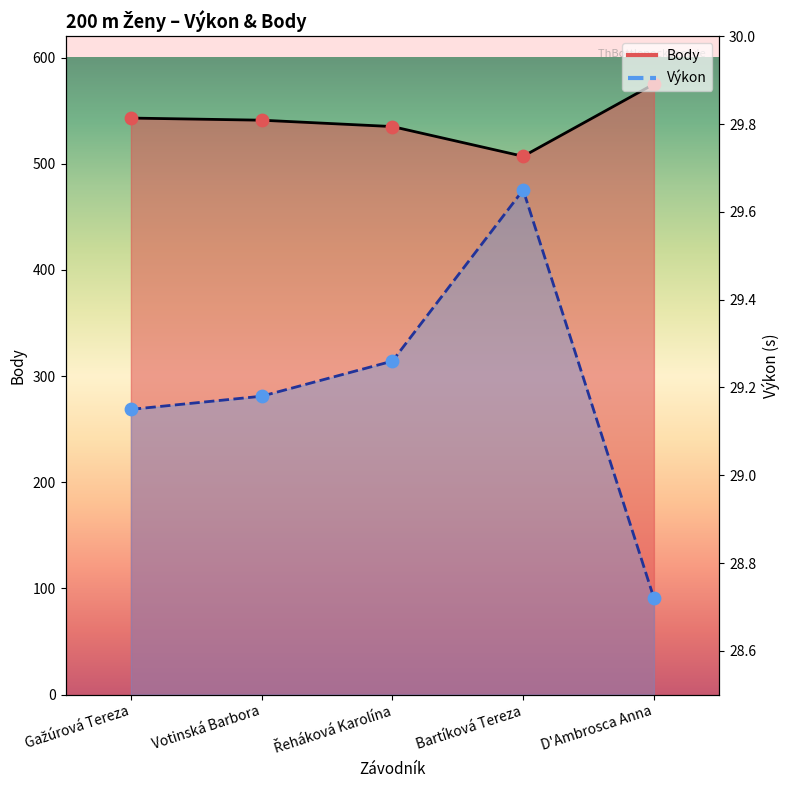

What are all the series names shown in the legend?

Výkon, Body